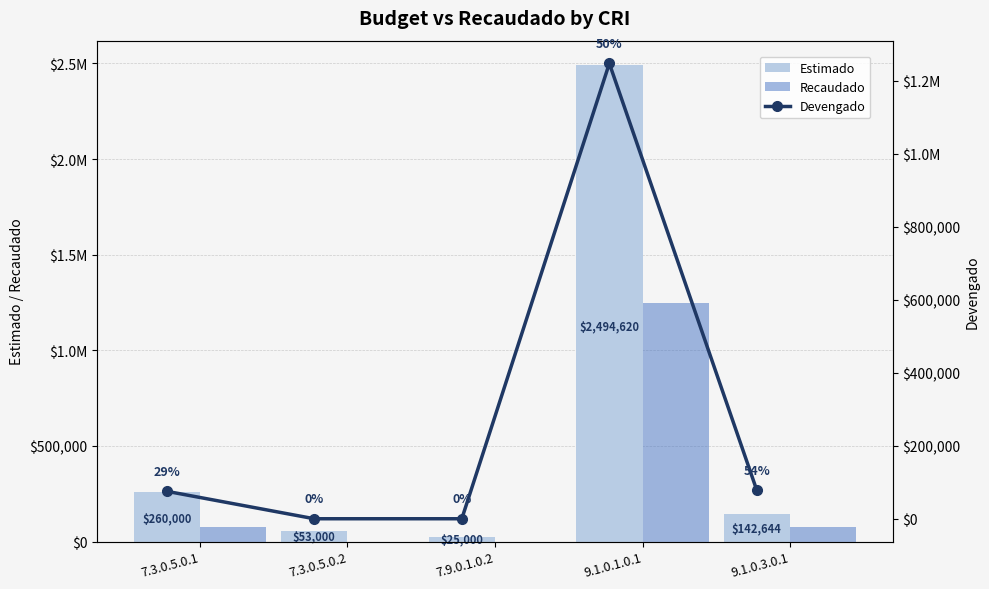

The Devengado series shows 1247310 at 9.1.0.1.0.1. True or false?

True